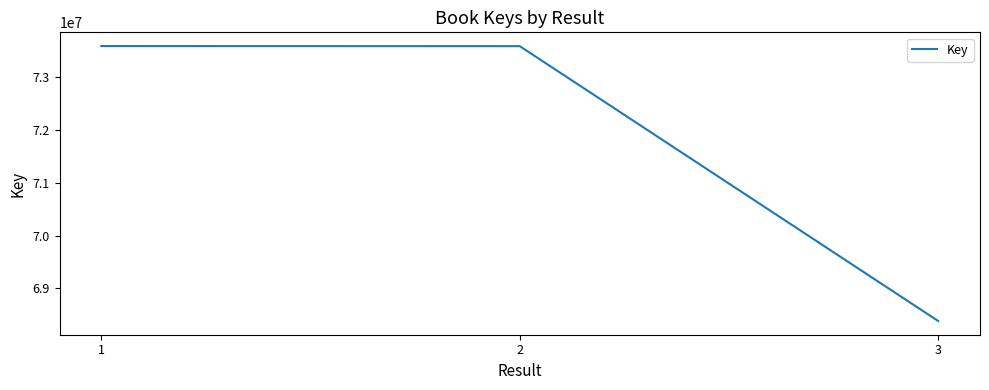

What is the change in value from 1 to 2?

-1412